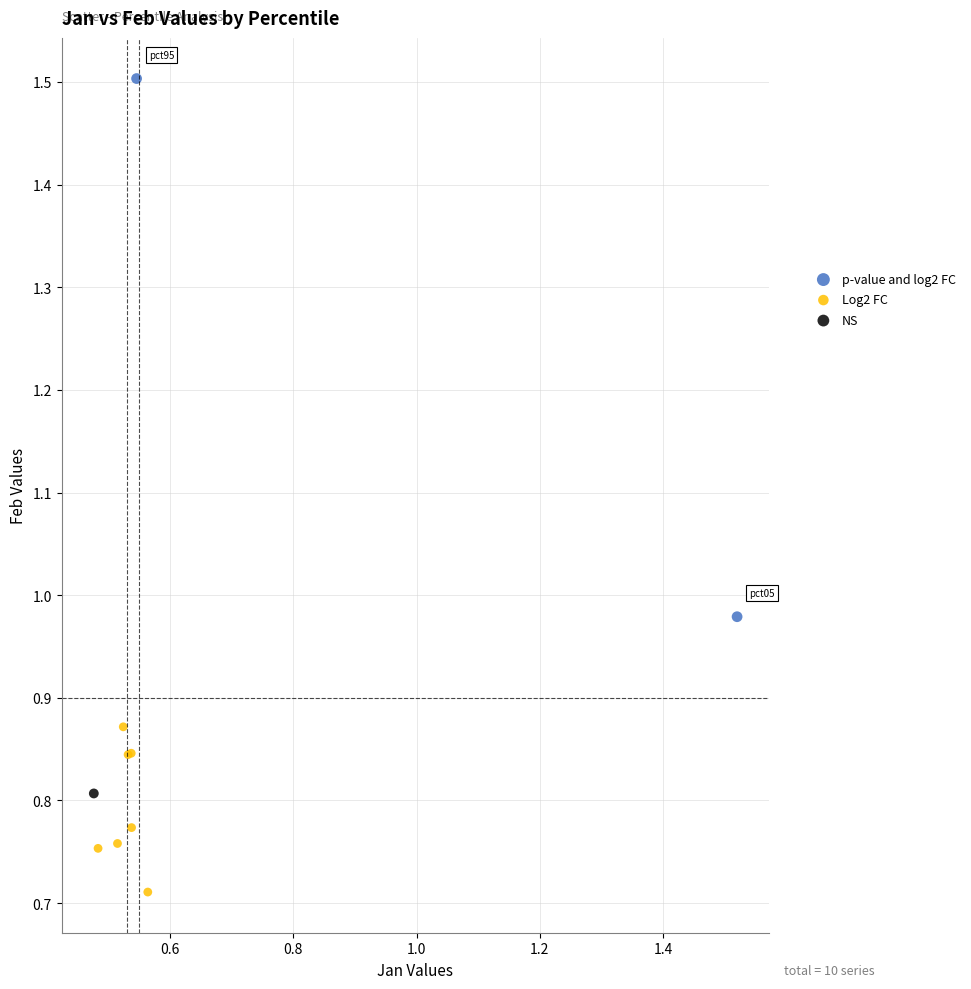

Which series contains the highest Y value?

p-value and log2 FC